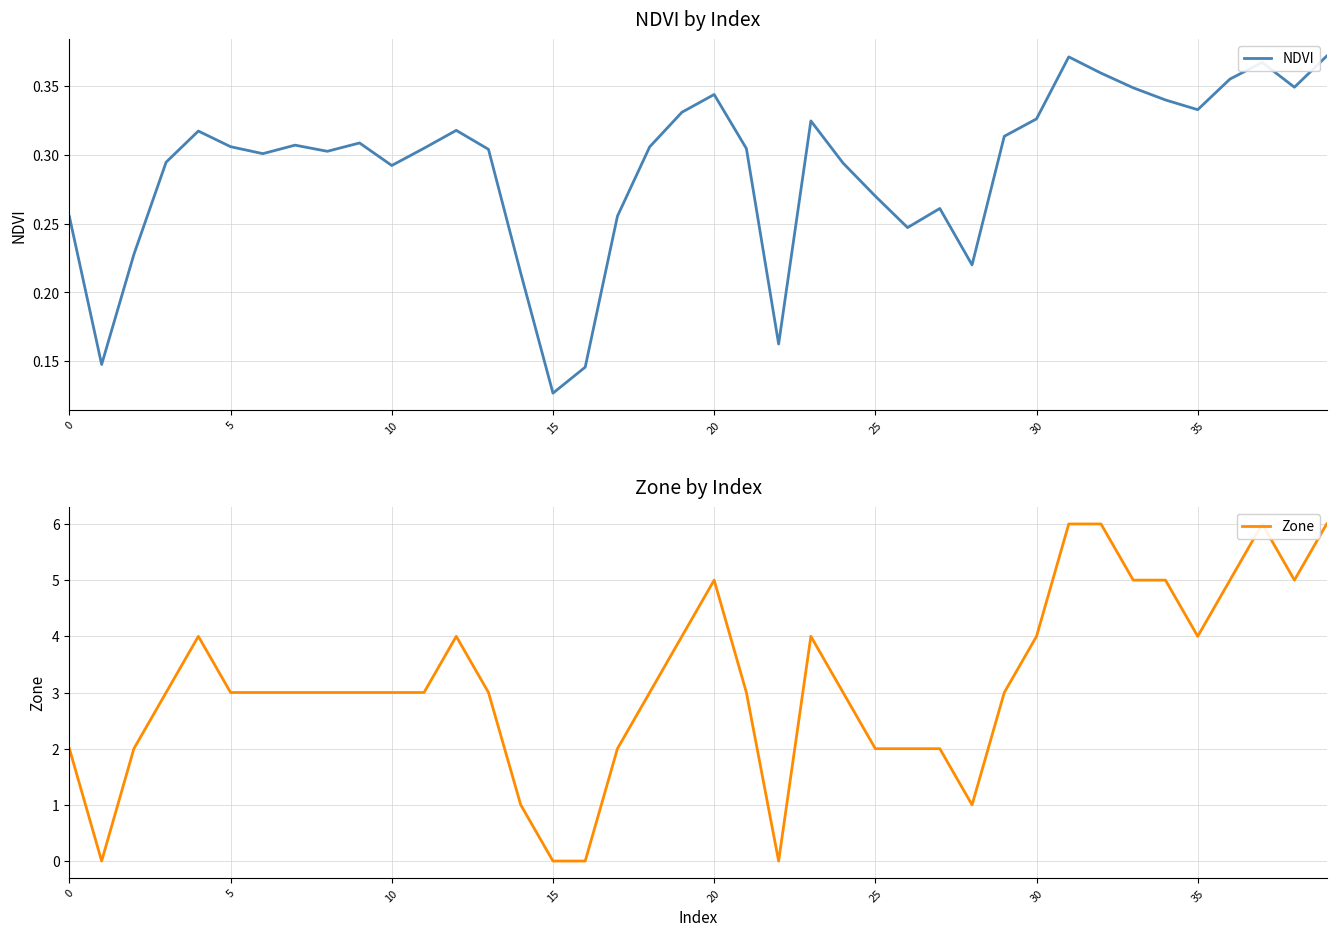

Between 30 and 35, which series saw the biggest shift?

NDVI